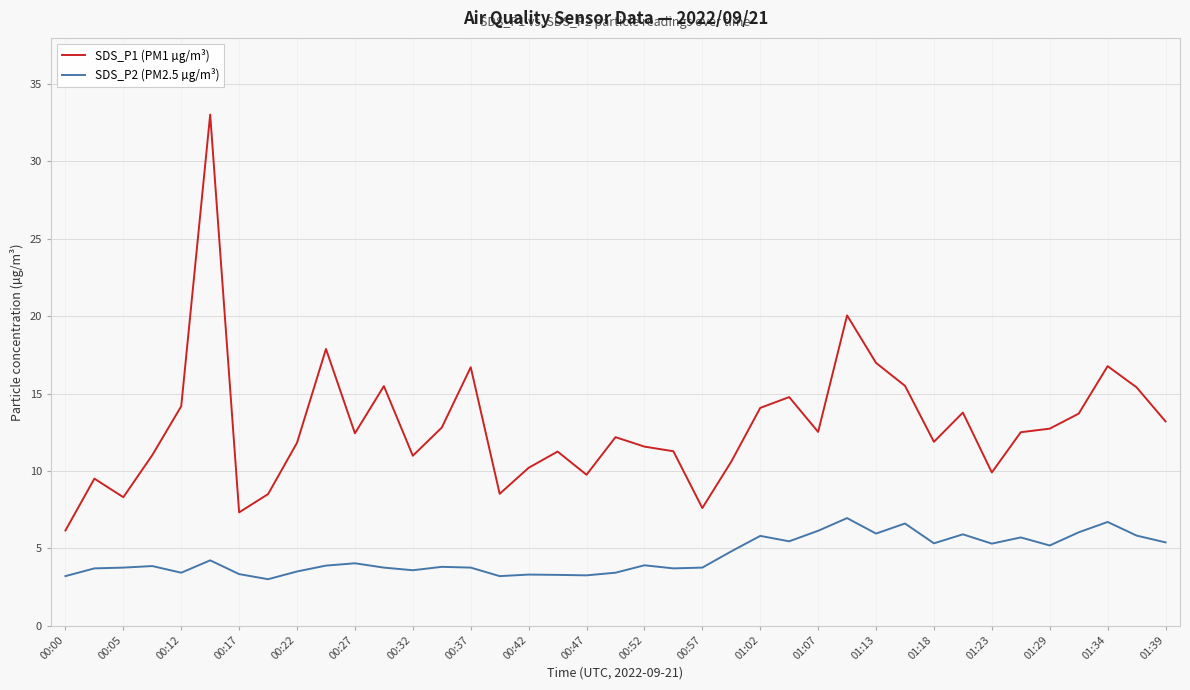

What is the difference between the maximum and minimum values in the SDS_P1 (PM1 µg/m³) series?

26.9